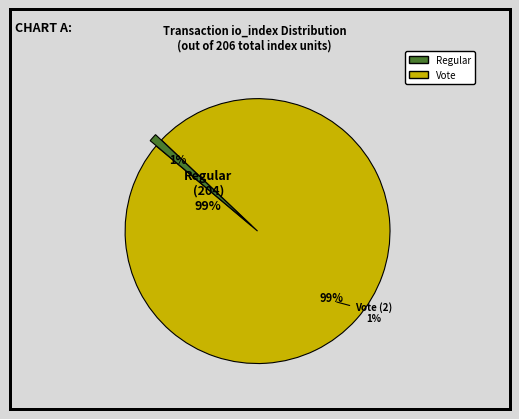

To the nearest percent, what is the difference between the Regular (io_index=204) and Vote (io_index=2) slice percentages?

98%